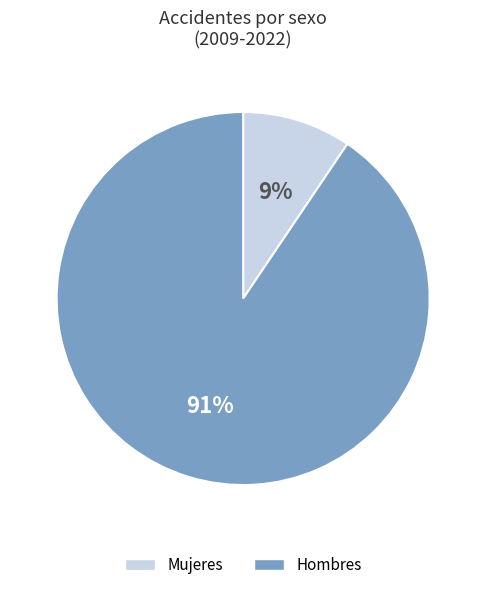

Is the sum of Mujeres and Hombres greater than half?

Yes